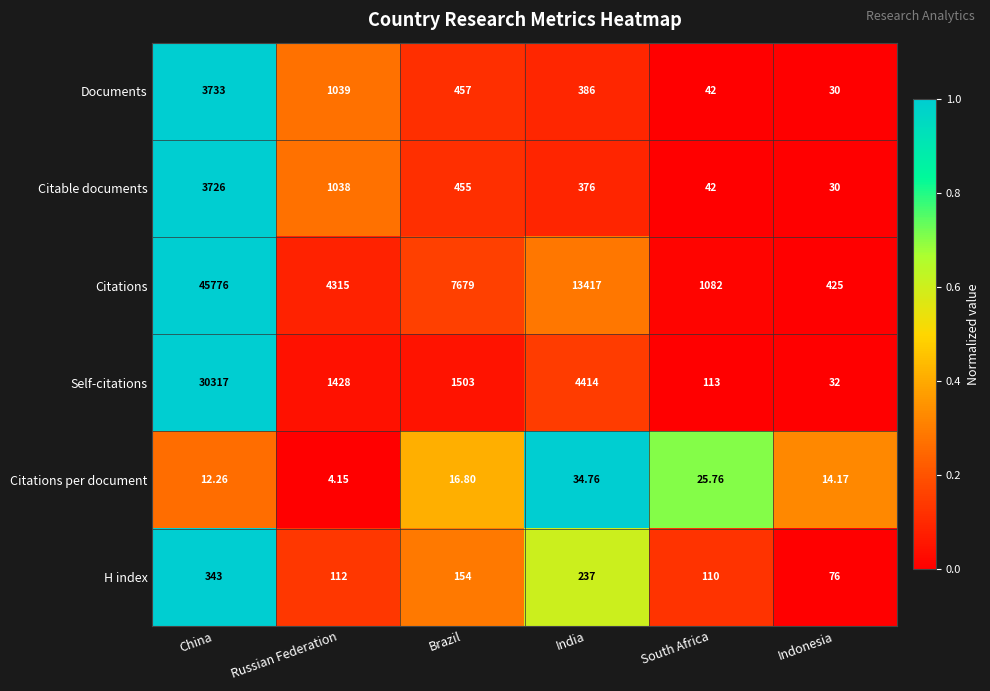

Which category has the highest value across all series?

China